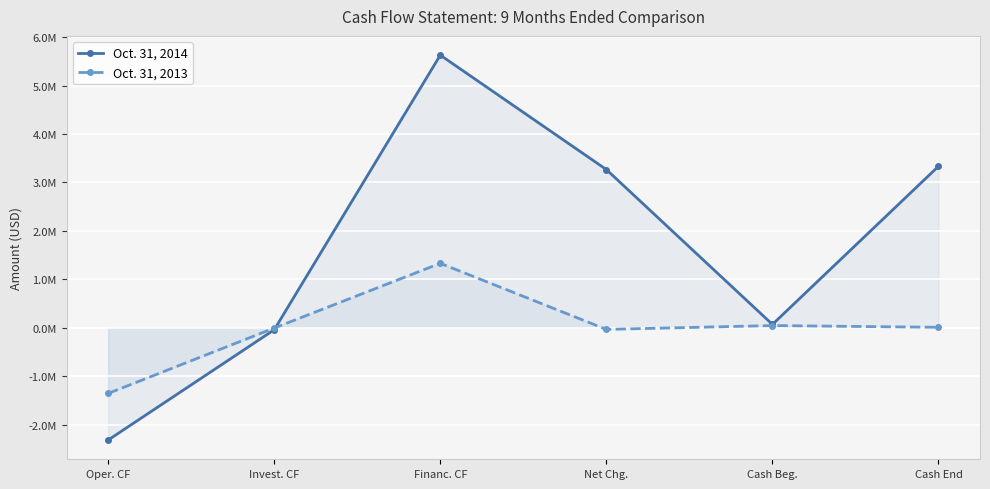

At which category is the sum across all series the highest?

Financ. CF